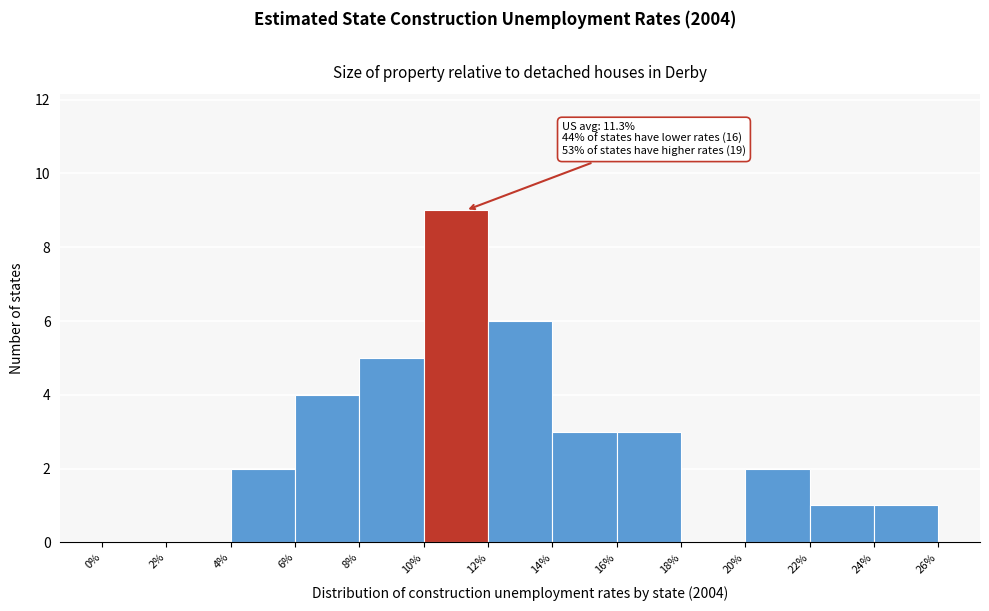

Over which range of the x-axis is the bar tallest?

10% to 12%